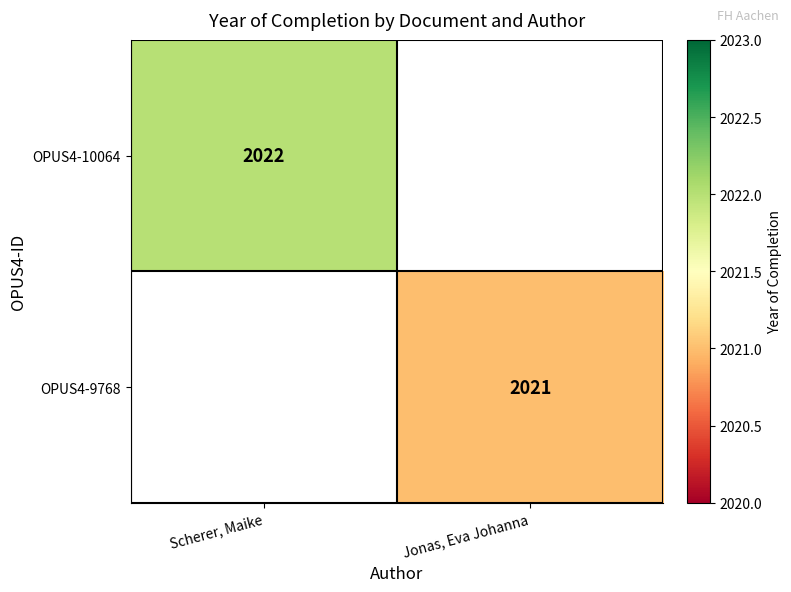

At how many categories does at least one series exceed 2021?

1